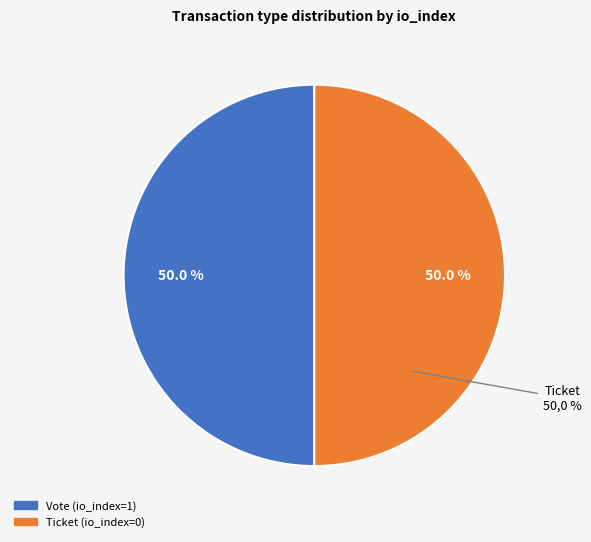

Rank the categories by value from lowest to highest.

Ticket tx (io_index=0), Vote tx (io_index=1)